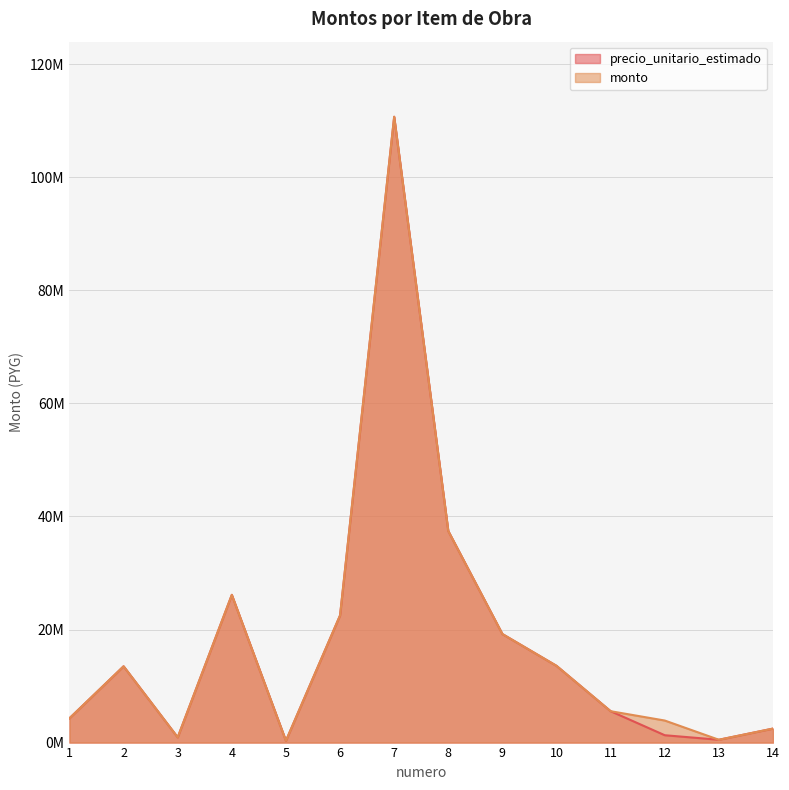

True or false: precio_unitario_estimado and monto intersect in this chart.

False